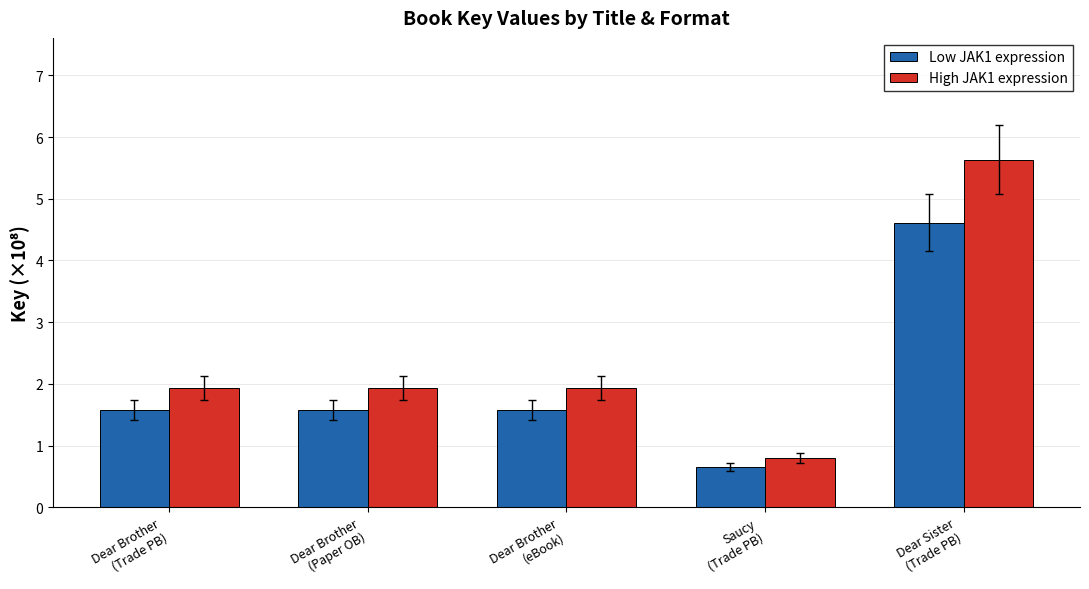

What is the sum of all High JAK1 expression values?

12.2